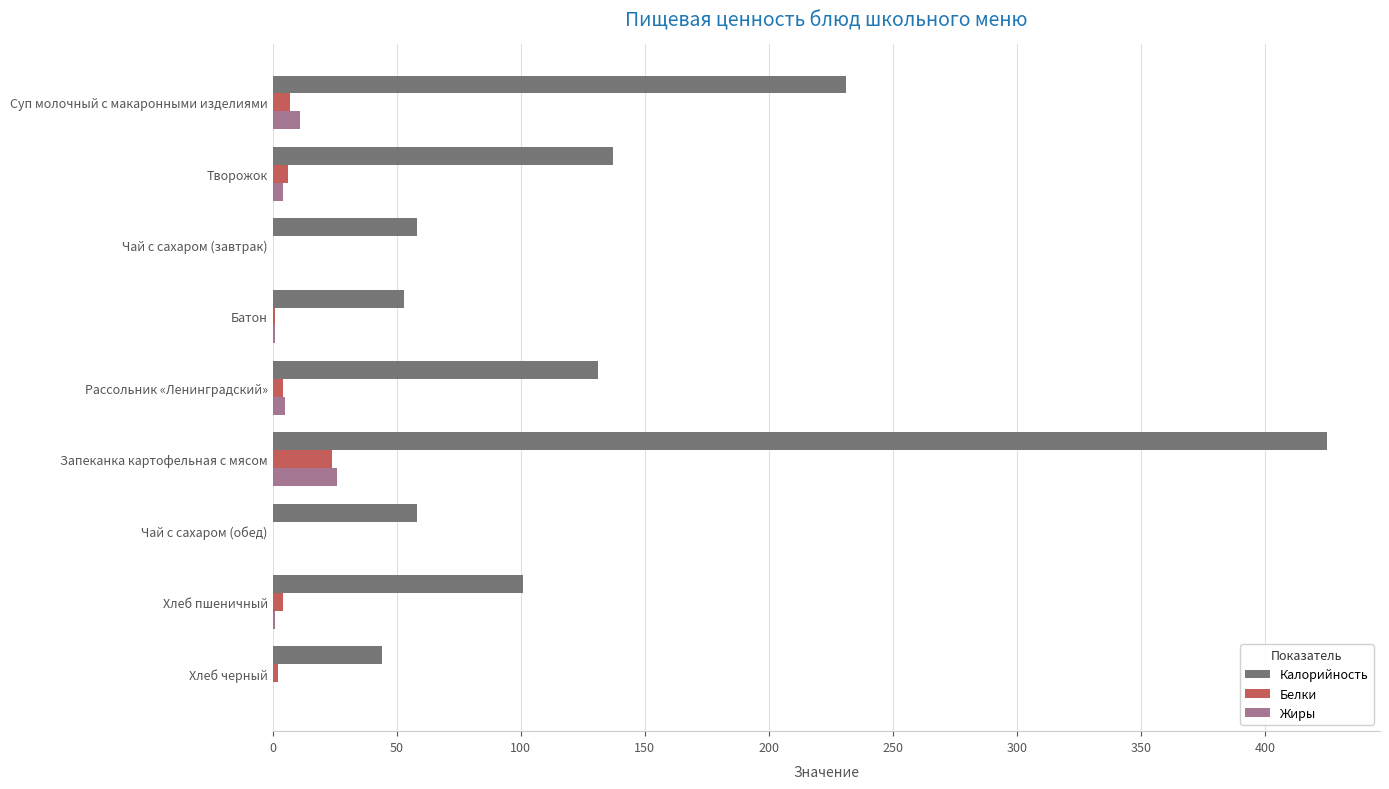

At which category is the sum across all series the highest?

Запеканка картофельная с мясом